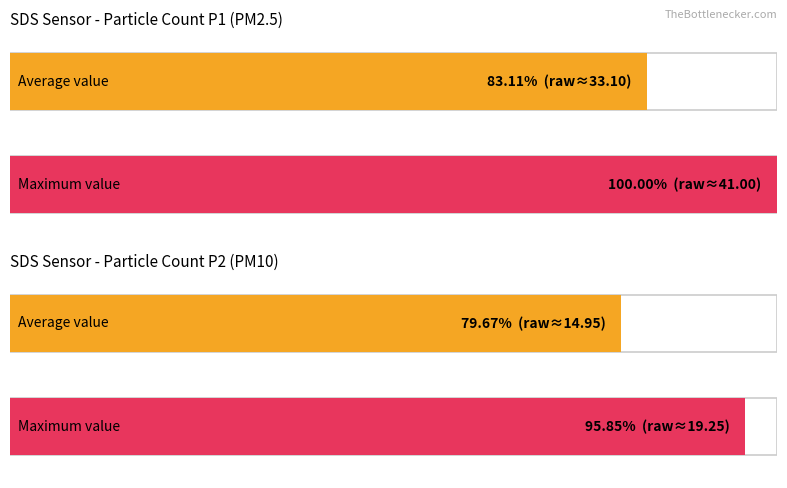

Is it true that Average utilization equals 20.6 at SDS_P2 Min?

False